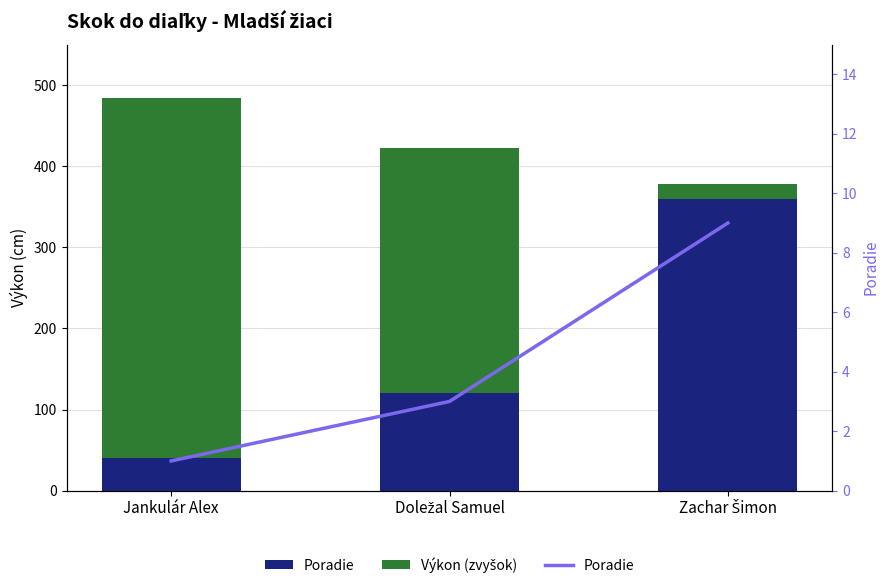

Reading left to right, transcribe all the data shown in this chart.

Poradie: 1	3	9
Výkon (zvyšok): 444	302	18